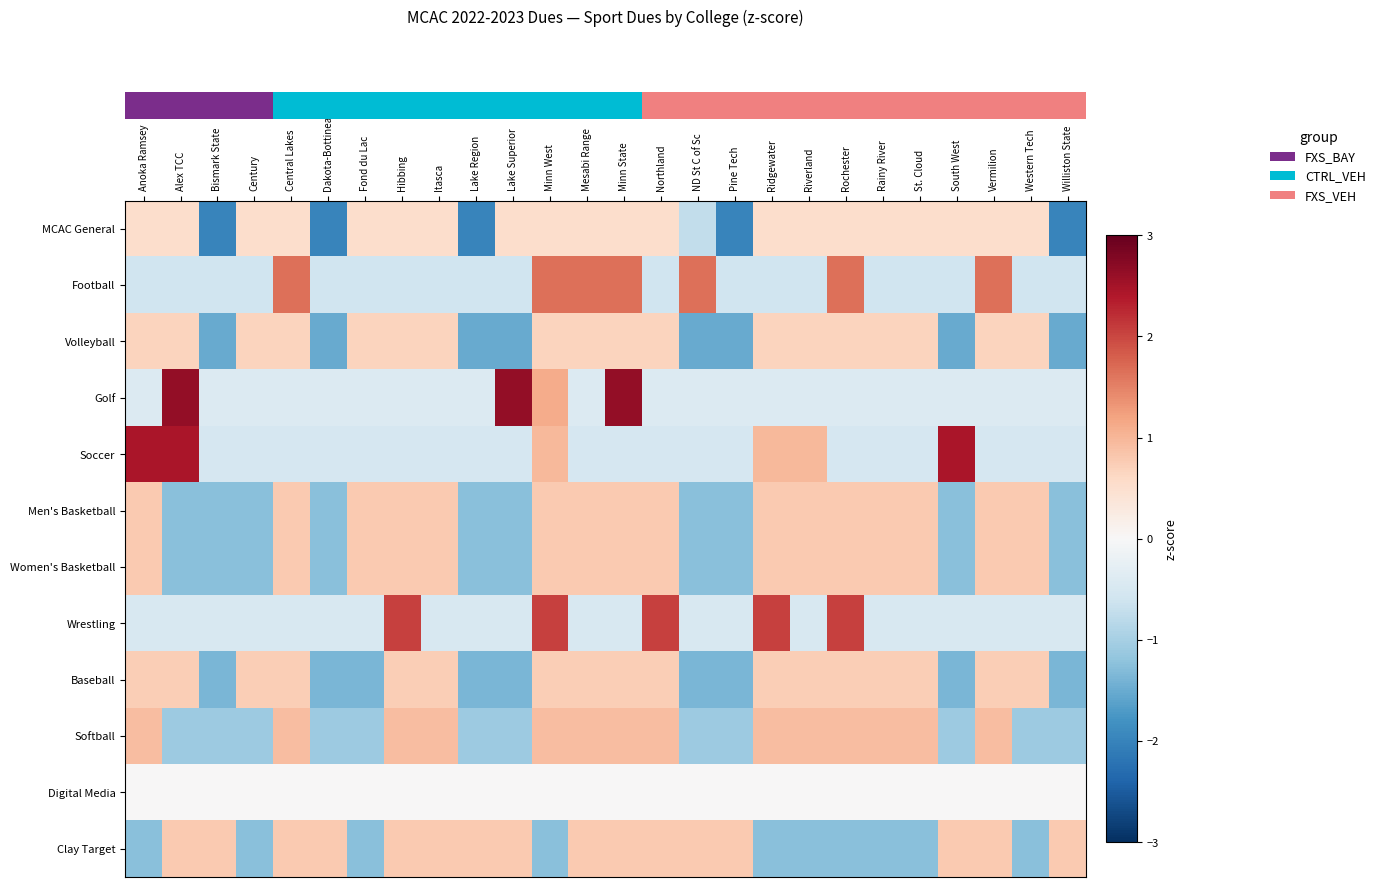

What is the smallest value displayed?

-2.0